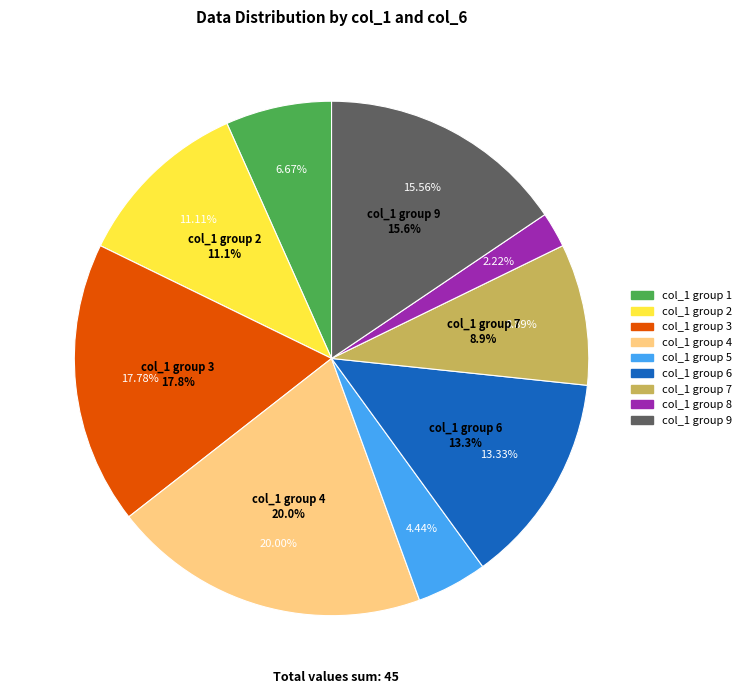

Do 6 and 2 together represent more than half of the pie?

No